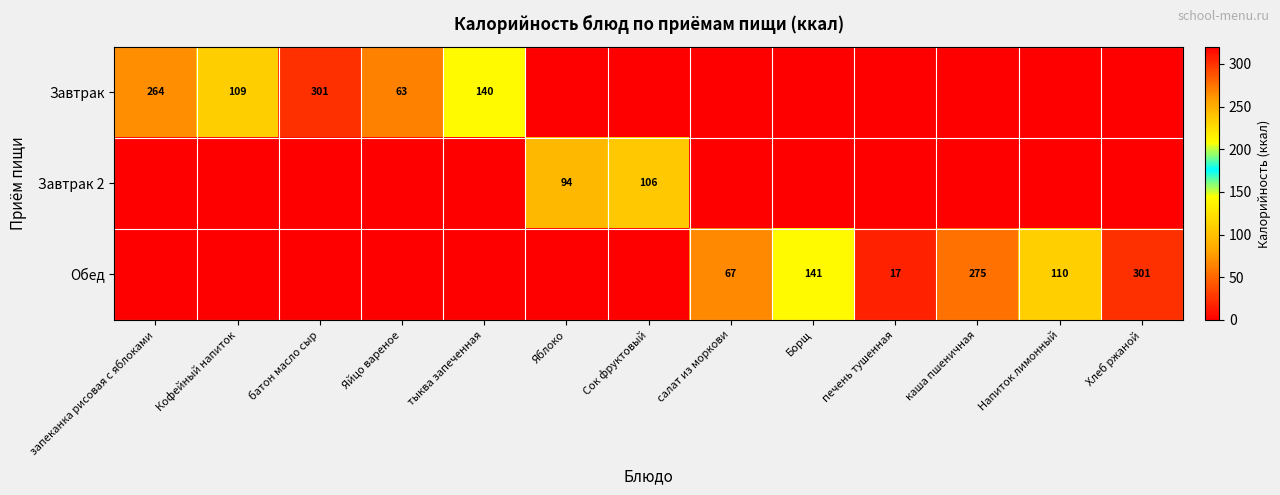

At which category is the sum across all series the highest?

батон масло сыр